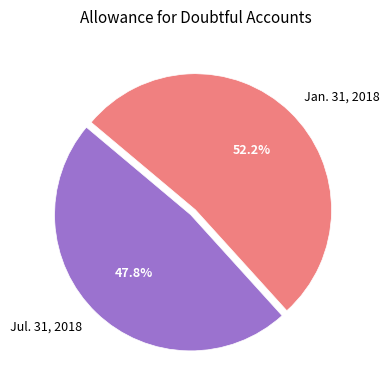

To the nearest percent, what is the combined percentage of Jul. 31, 2018 and Jan. 31, 2018?

100%